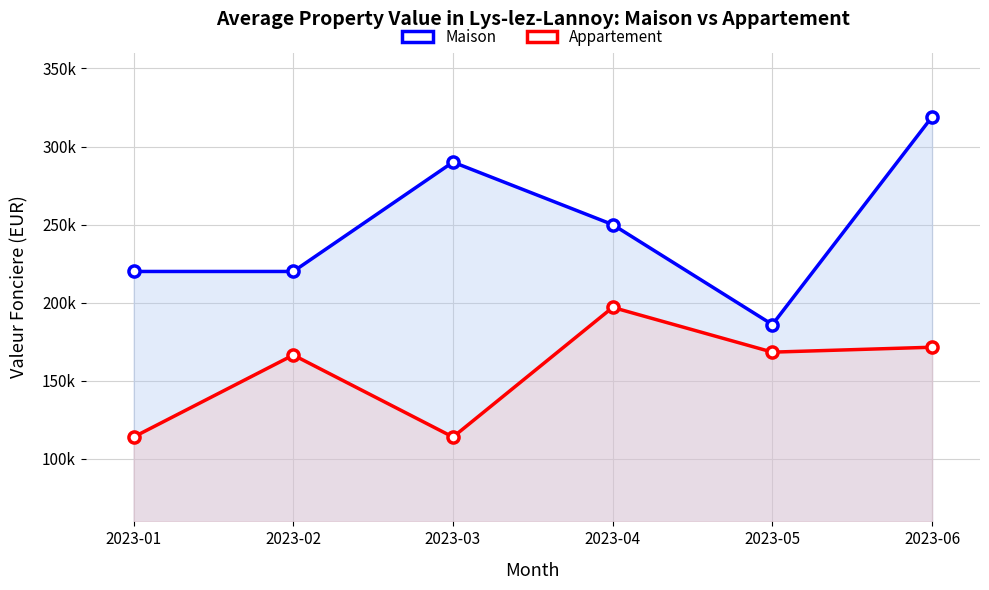

Reading left to right, extract all data points from this chart.

Maison: 2023-01=220000	2023-02=220000	2023-03=290000	2023-04=250000	2023-05=186000	2023-06=319000
Appartement: 2023-01=114010	2023-02=166500	2023-03=114000	2023-04=197000	2023-05=168350	2023-06=171500